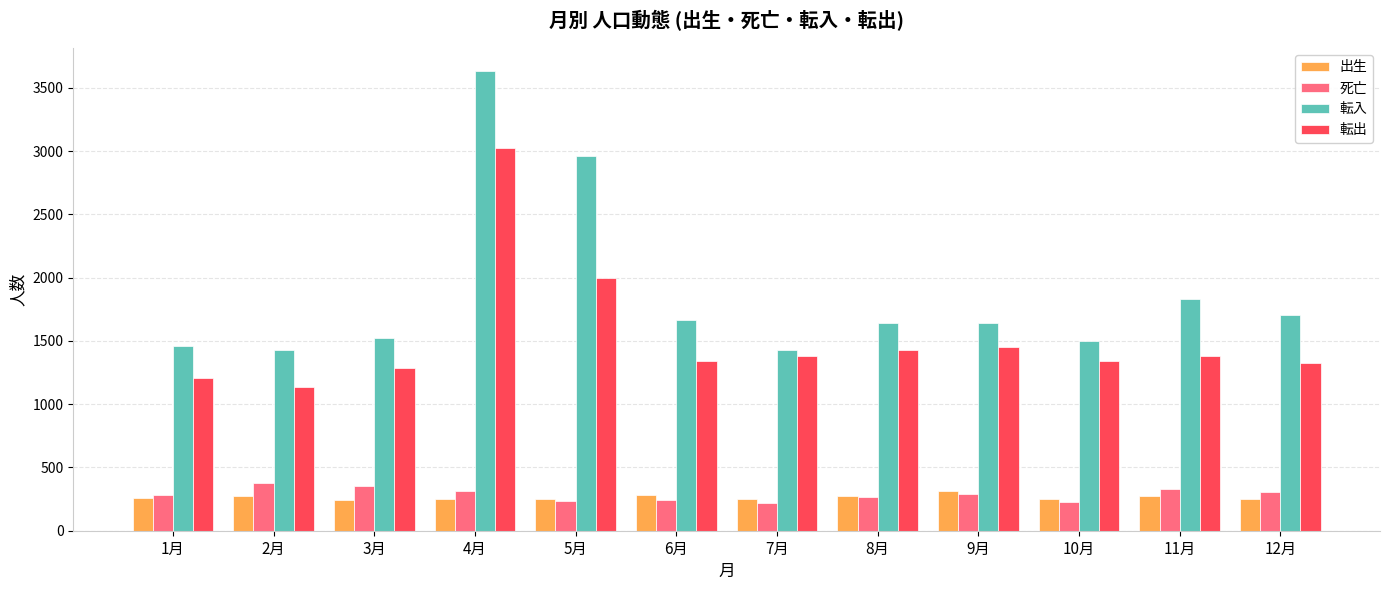

How many bars are there in total?

48